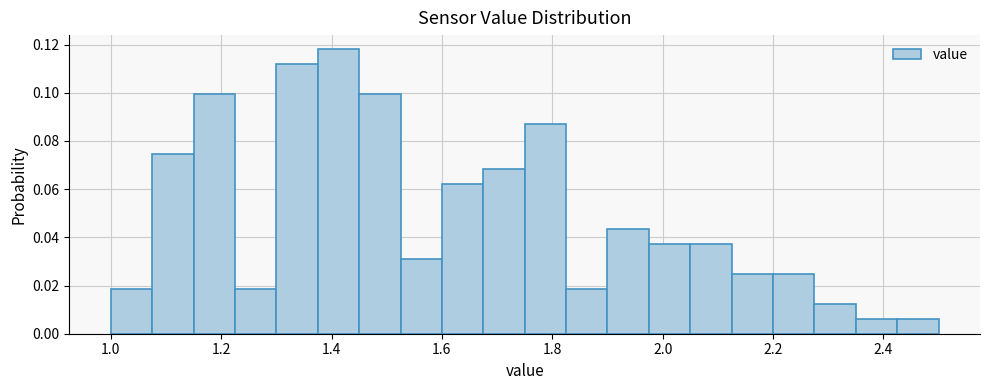

Around what value on the x-axis is the tallest bar? Give the approximate position of its centre, as read against the axis.

1.42